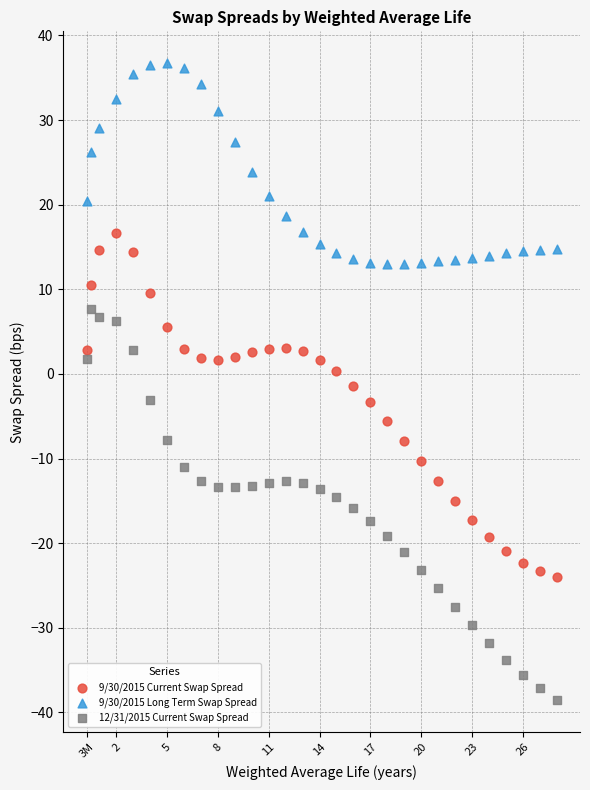

Which series has the widest spread of Y values?

12/31/2015 Current Swap Spread